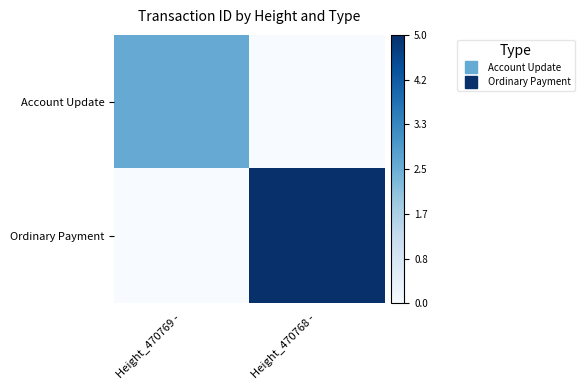

What is the difference between the highest and lowest values at Height_470769 -?

2.6